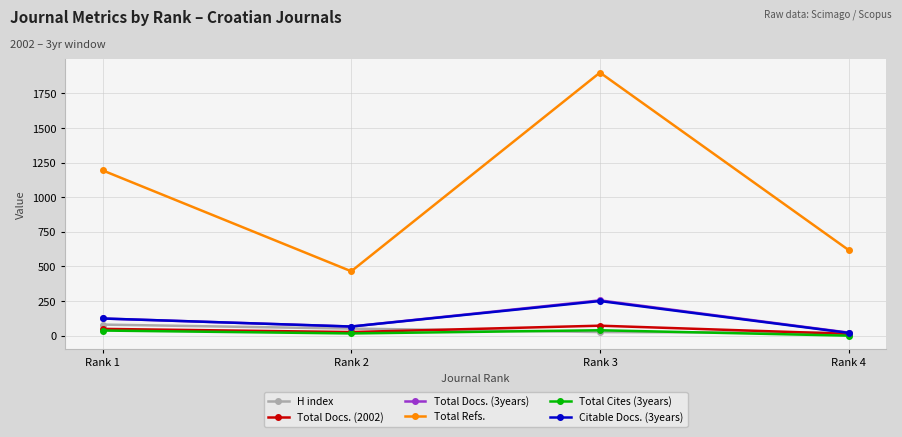

What is the value of the Total Docs. (2002) point at the 2nd from the left?

26